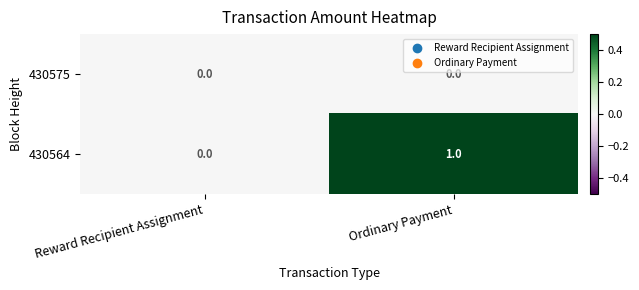

Rank the series by their average value, from lowest to highest.

430575, 430564